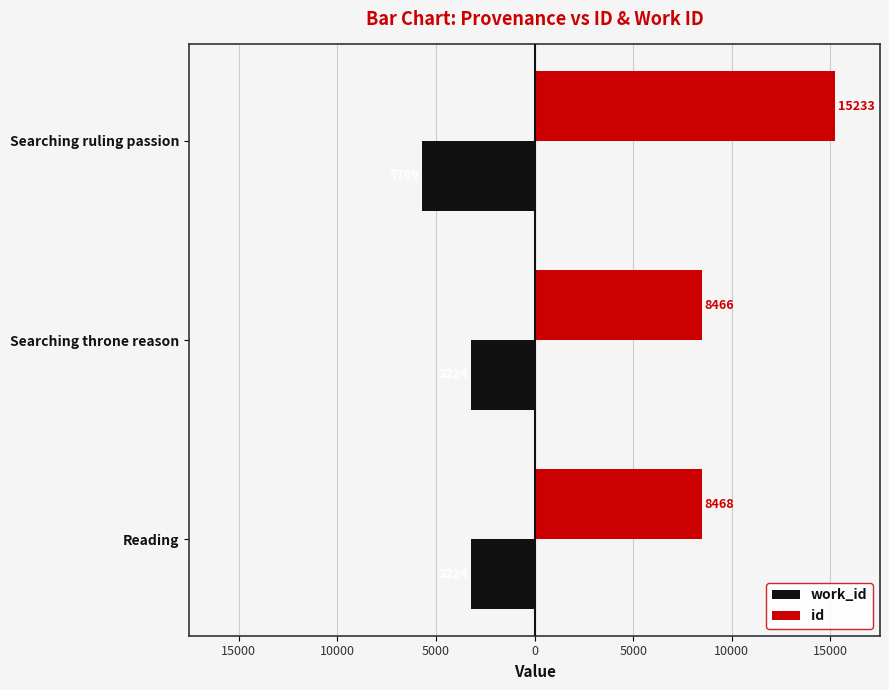

List the series in order of their peak value, lowest first.

work_id, id